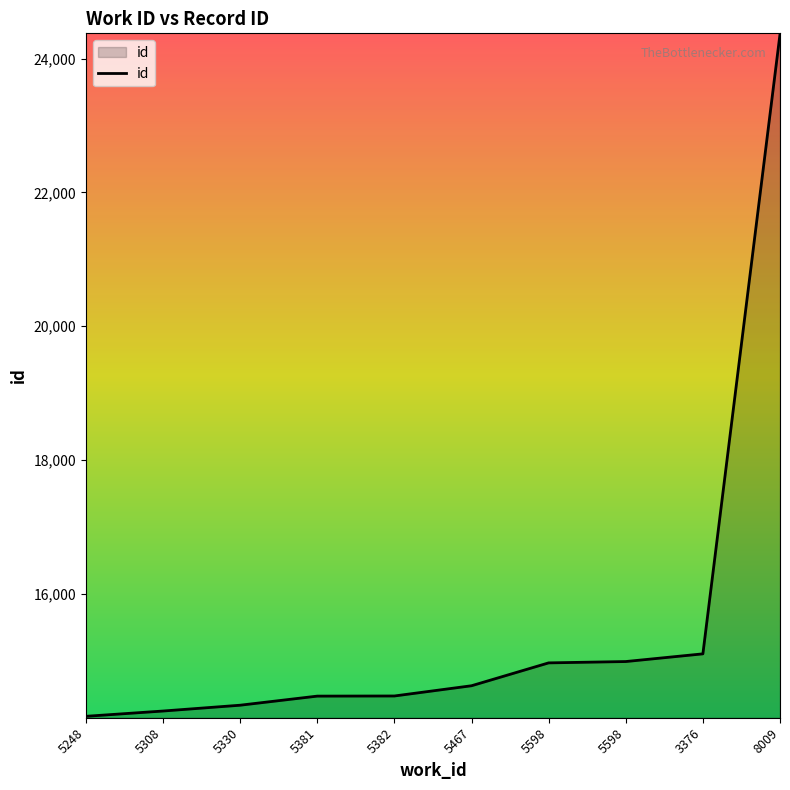

Is this an area chart (filled region under the line)?

Yes